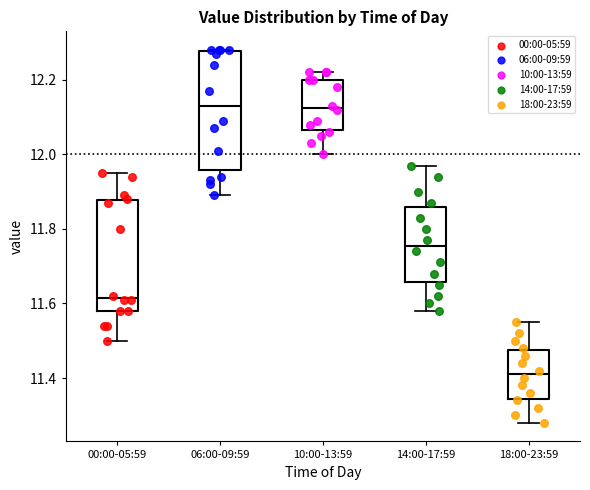

Which box has the lowest median line?

18:00-23:59